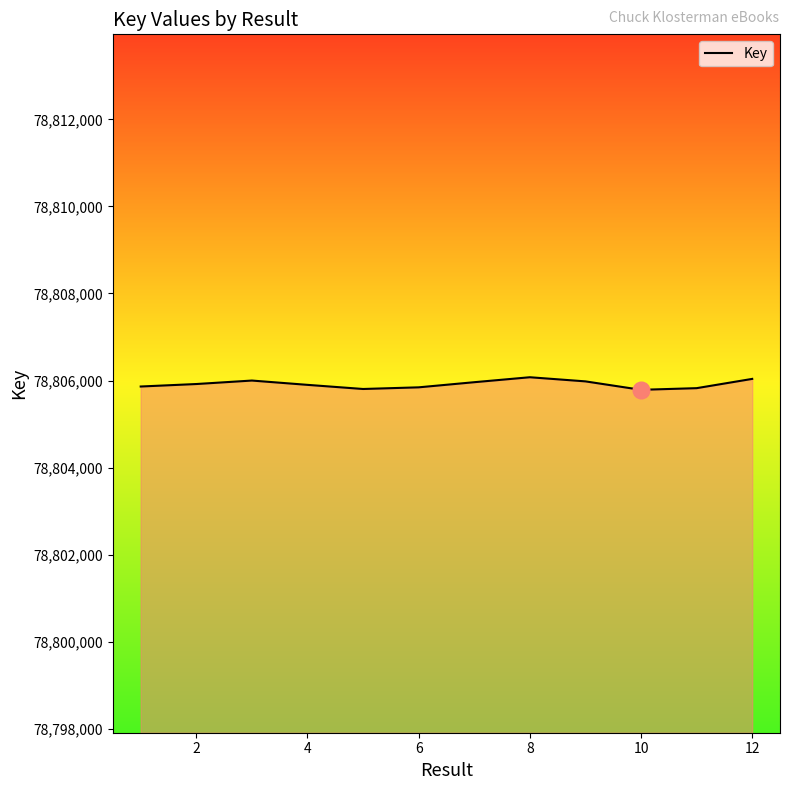

Count the number of categories in the chart.

12